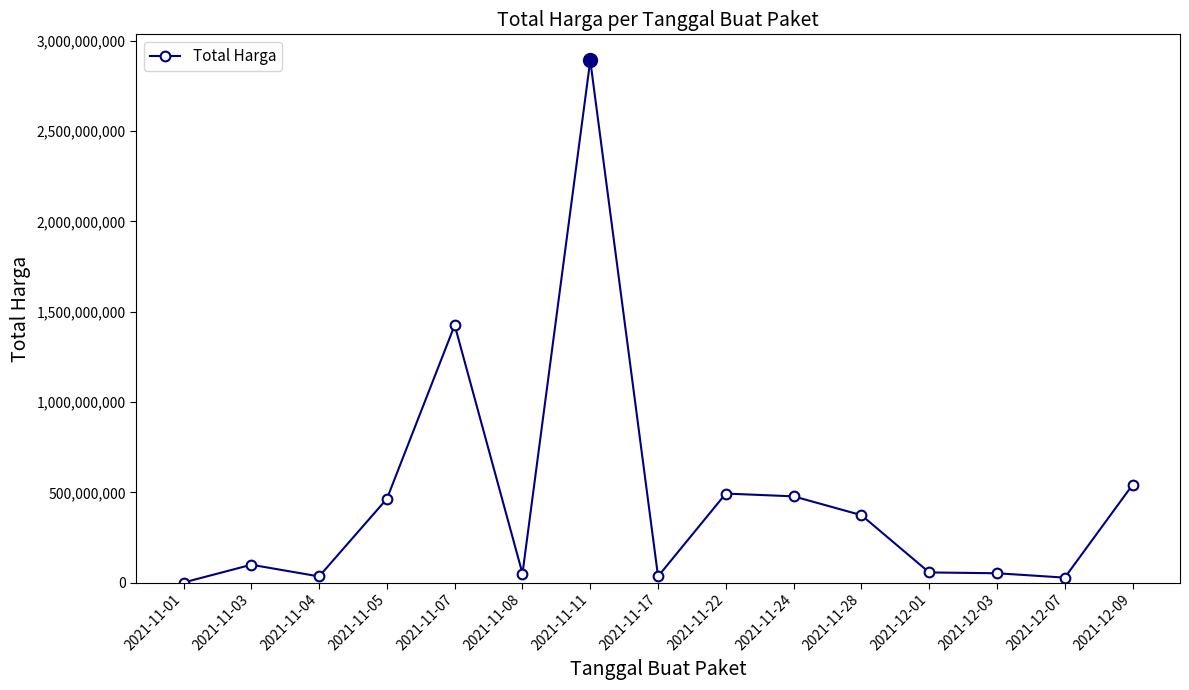

Where is the first local maximum?

2021-11-03